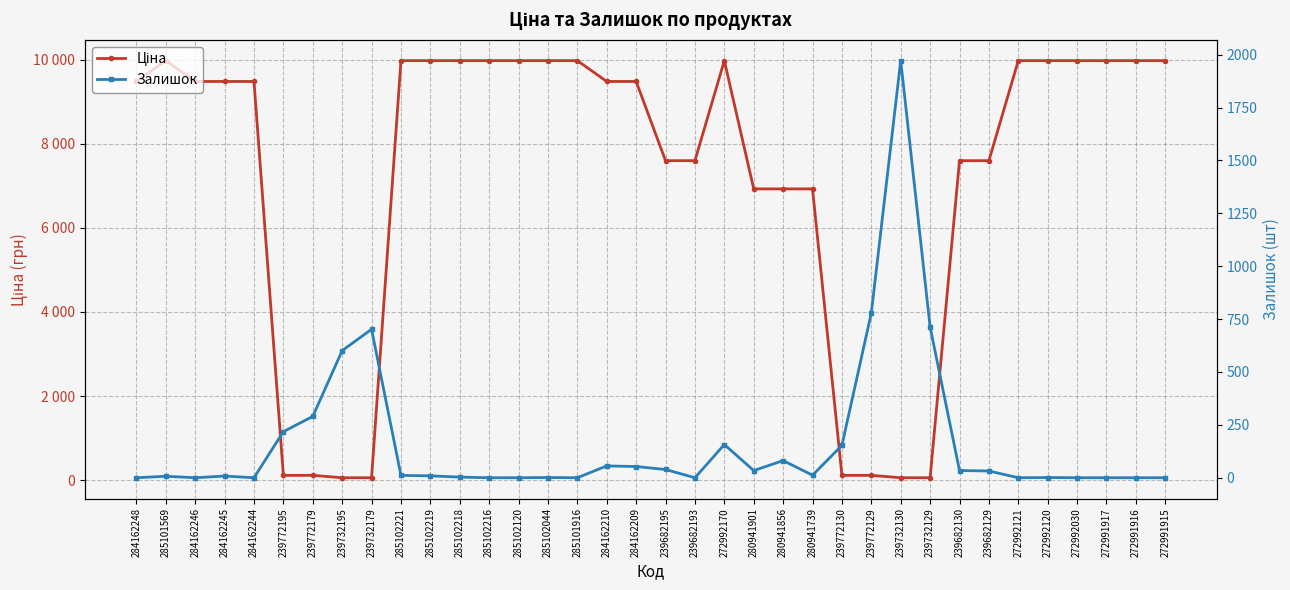

Rank the categories by Ціна value from highest to lowest.

285101569, 285102221, 285102219, 285102218, 285102216, 285102120, 285102044, 285101916, 272992170, 272992121, 272992120, 272992030, 272991917, 272991916, 272991915, 284162248, 284162246, 284162245, 284162244, 284162210, 284162209, 239682195, 239682193, 239682130, 239682129, 280941901, 280941856, 280941739, 239772195, 239772179, 239772130, 239772129, 239732195, 239732179, 239732130, 239732129